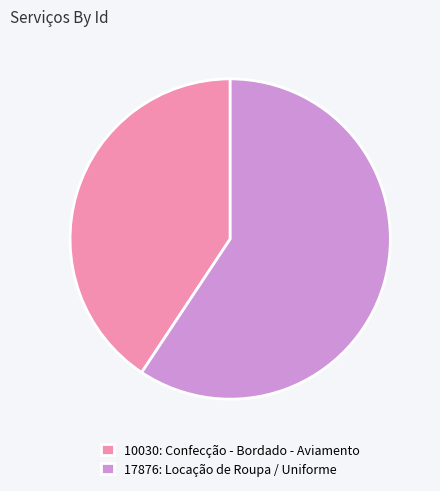

Between 17876: Locação de Roupa / Uniforme and 10030: Confecção - Bordado - Aviamento, which is larger?

17876: Locação de Roupa / Uniforme